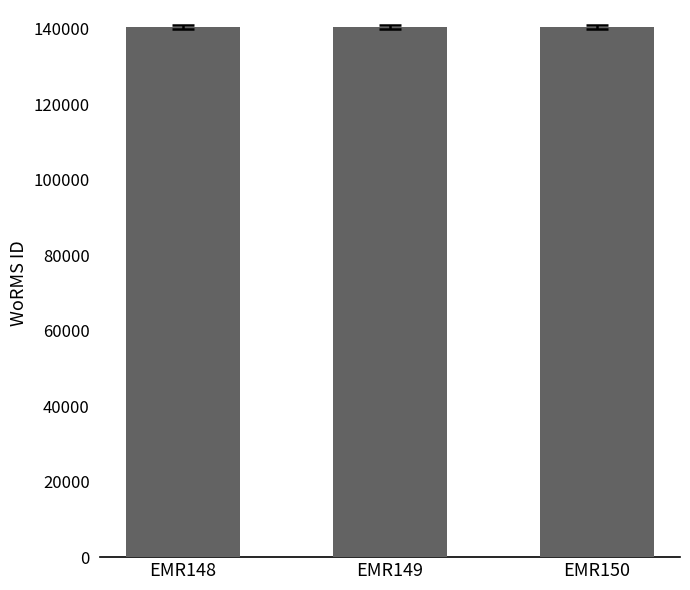

Approximately how many times larger is the value at EMR148 compared to EMR150?

1.0